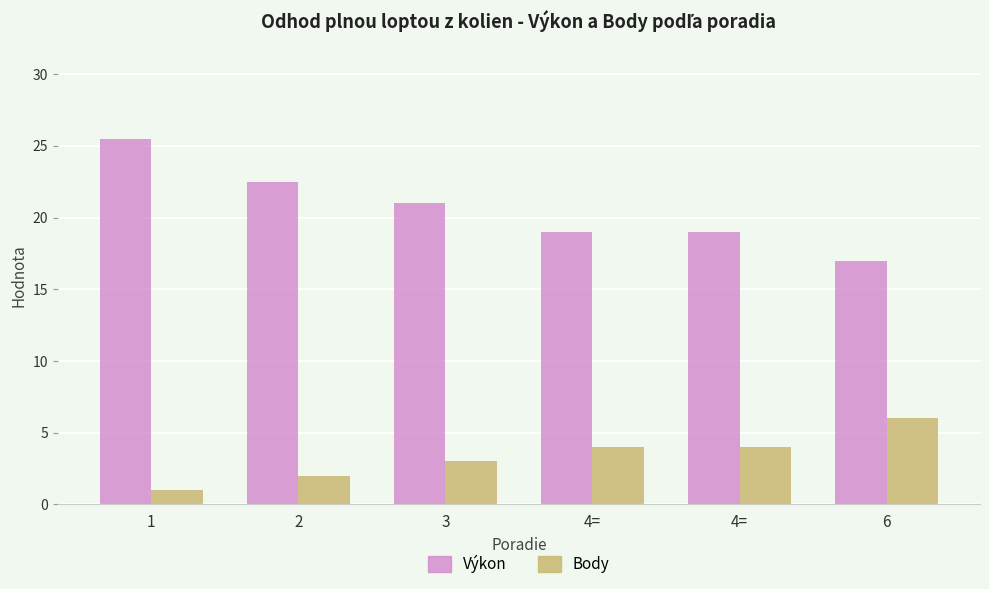

Reading left to right, extract all data points from this chart.

Výkon: 25.5	22.5	21.0	19.0	19.0	17.0
Body: 1.0	2.0	3.0	4.0	4.0	6.0